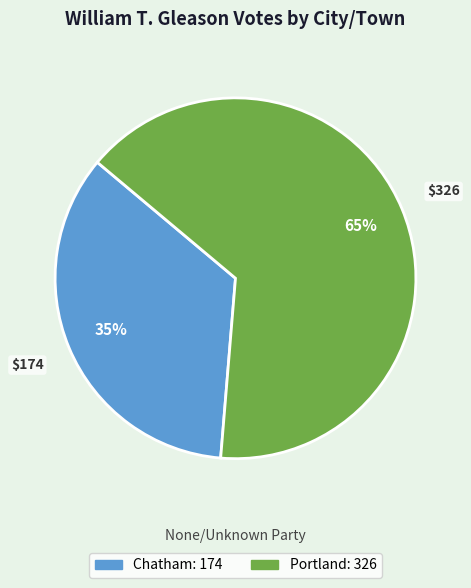

Combined, do Portland and Chatham account for over 50%?

Yes